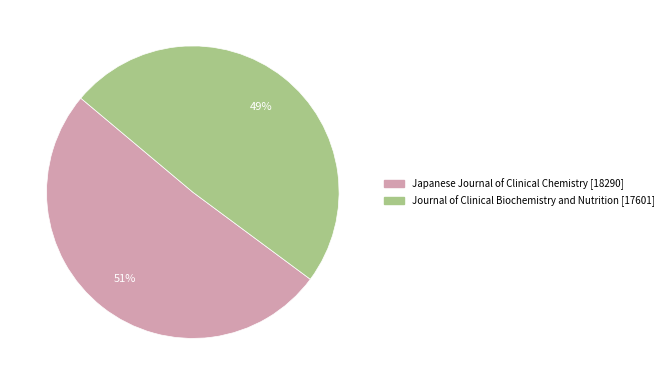

Is it true that Japanese Journal of Clinical Chemistry is 61% of the pie?

False